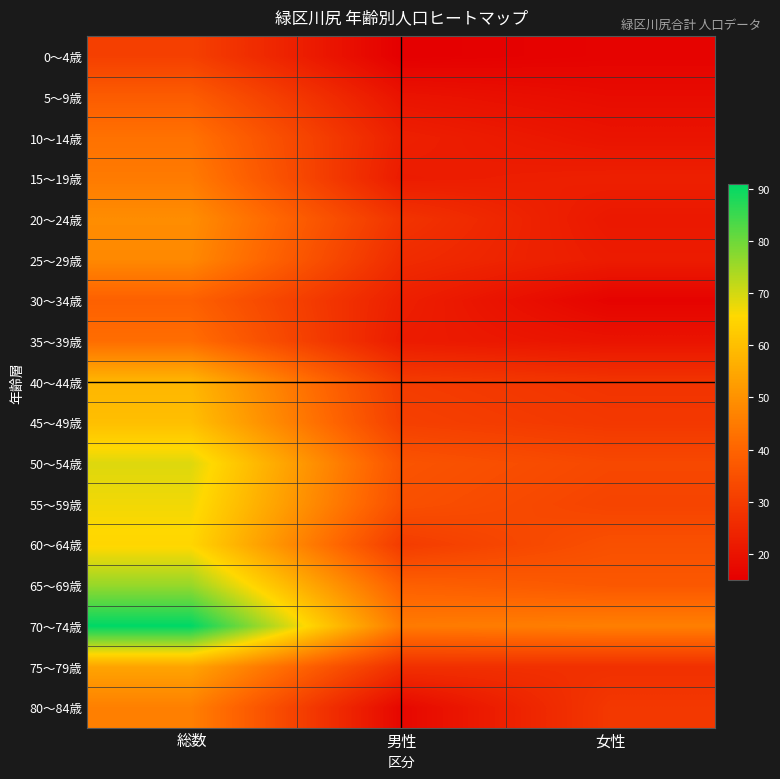

List the series in order of their peak value, highest first.

70～74歳, 65～69歳, 50～54歳, 55～59歳, 60～64歳, 45～49歳, 40～44歳, 75～79歳, 20～24歳, 25～29歳, 80～84歳, 15～19歳, 10～14歳, 35～39歳, 30～34歳, 5～9歳, 0～4歳